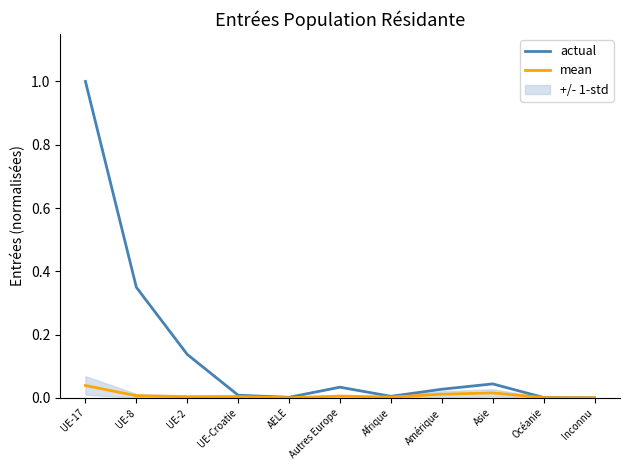

List the series in order of their overall mean, highest first.

actual, mean